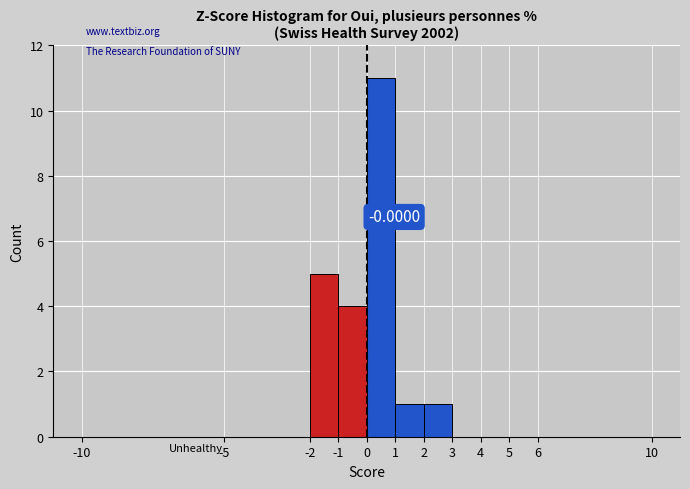

Over which range of the x-axis is the bar tallest?

0 to 1